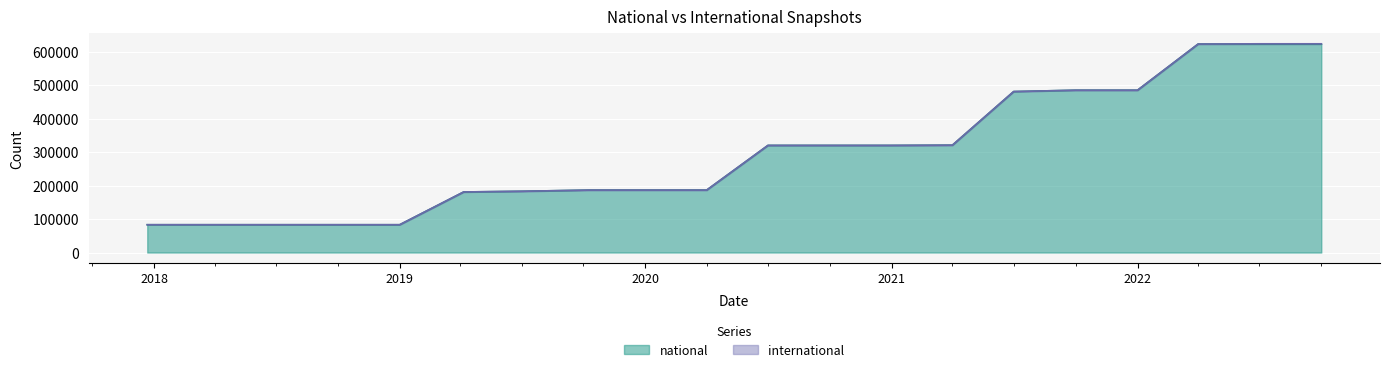

What is the greatest value displayed?

623046